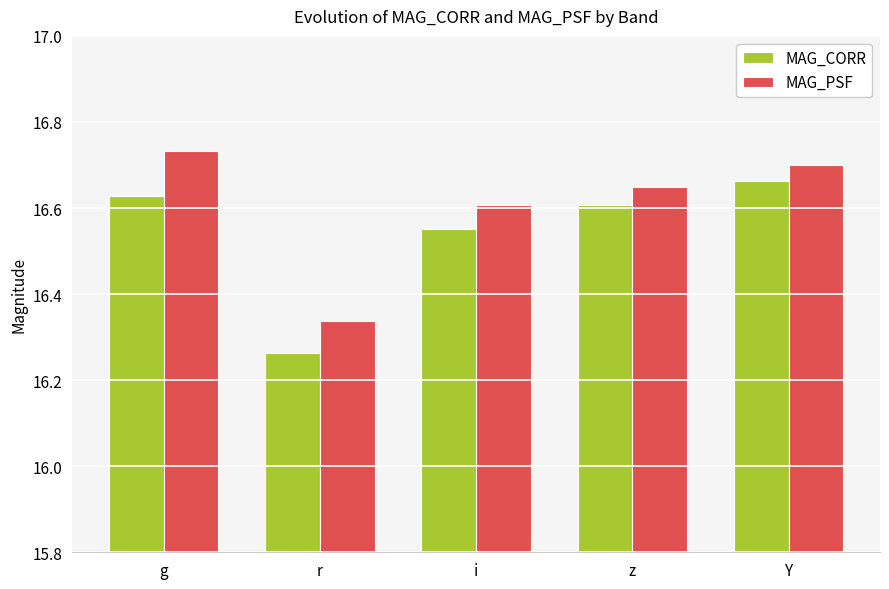

What is the difference between the maximum and minimum values in the MAG_PSF series?

0.4